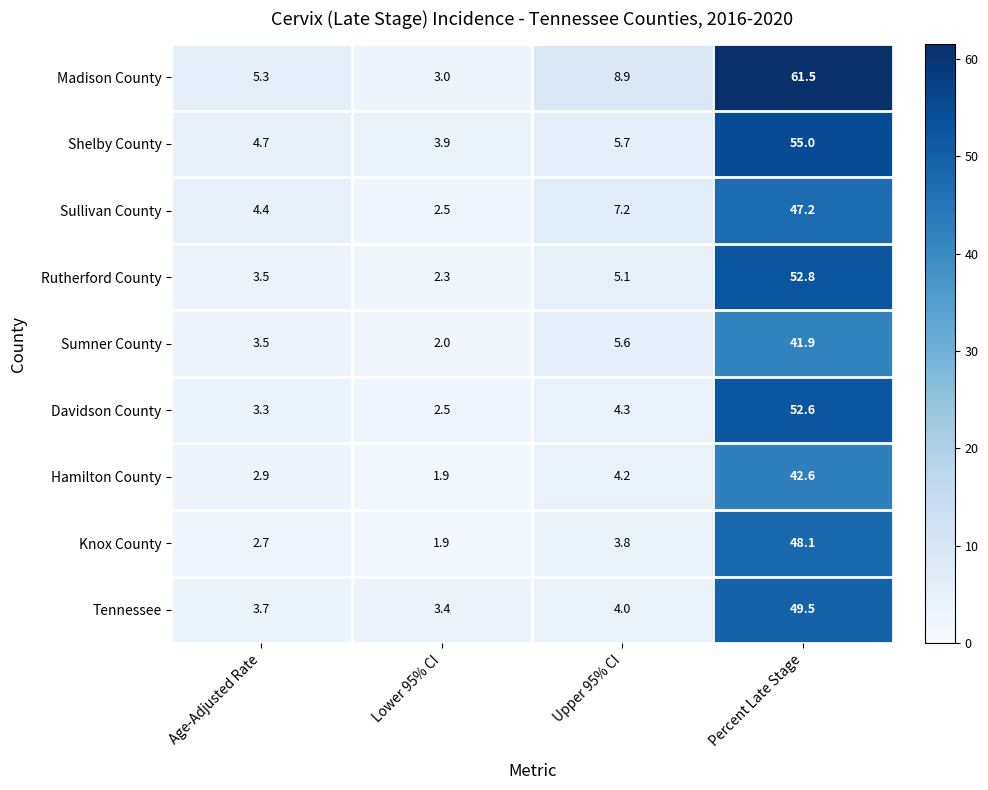

What is the maximum value shown in the chart?

61.5